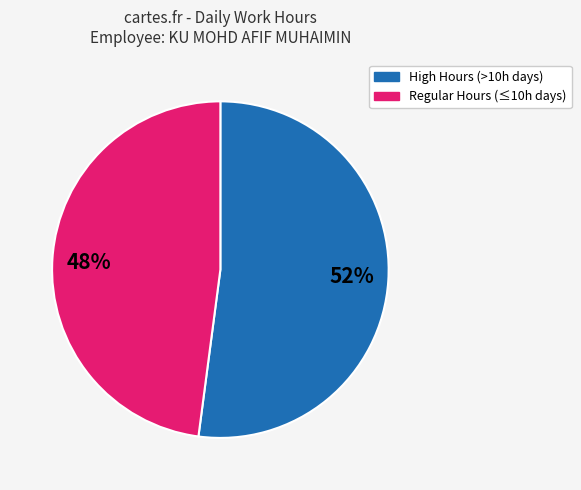

Do 48% and 52% together represent more than half of the pie?

Yes